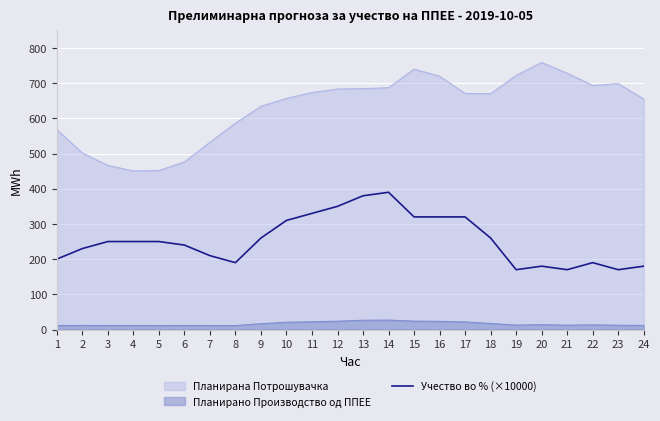

List the labels in order of value, smallest first.

19, 21, 23, 20, 24, 8, 22, 1, 7, 2, 6, 3, 4, 5, 9, 18, 10, 15, 16, 17, 11, 12, 13, 14